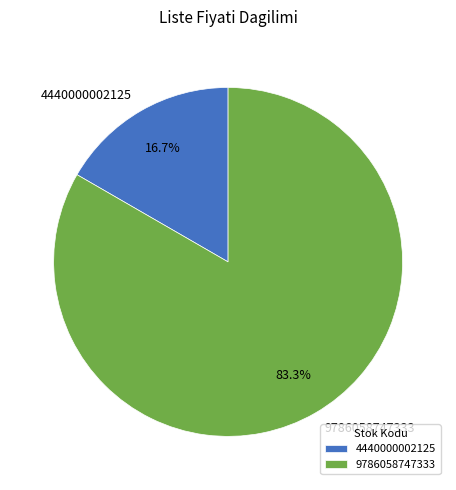

Rank the categories by value from highest to lowest.

9786058747333, 4440000002125